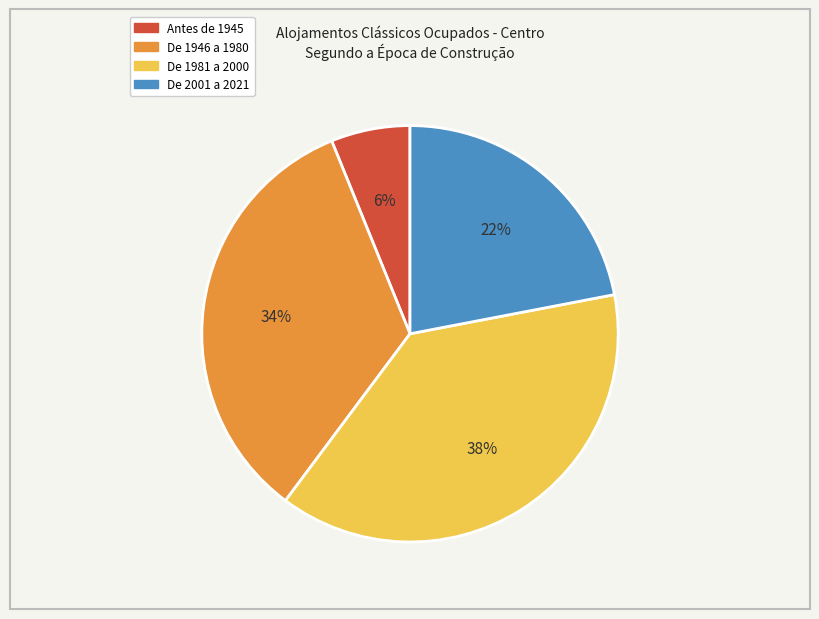

Is there any slice that represents more than half of the pie?

No